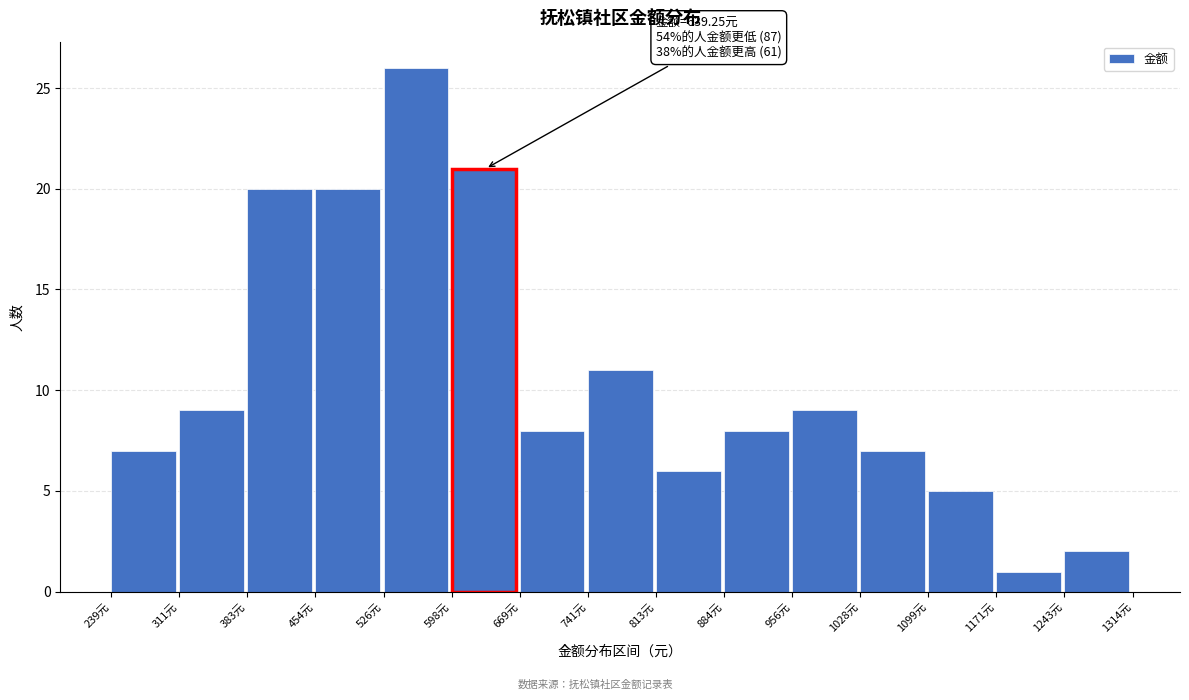

Over which range of the x-axis is the bar tallest?

530 to 600